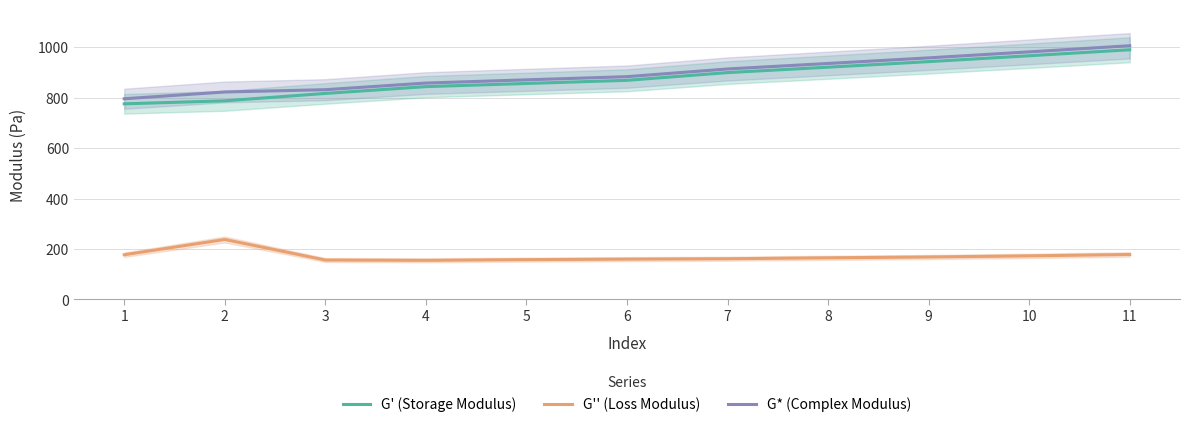

Which has a higher value, 7 or 8?

8